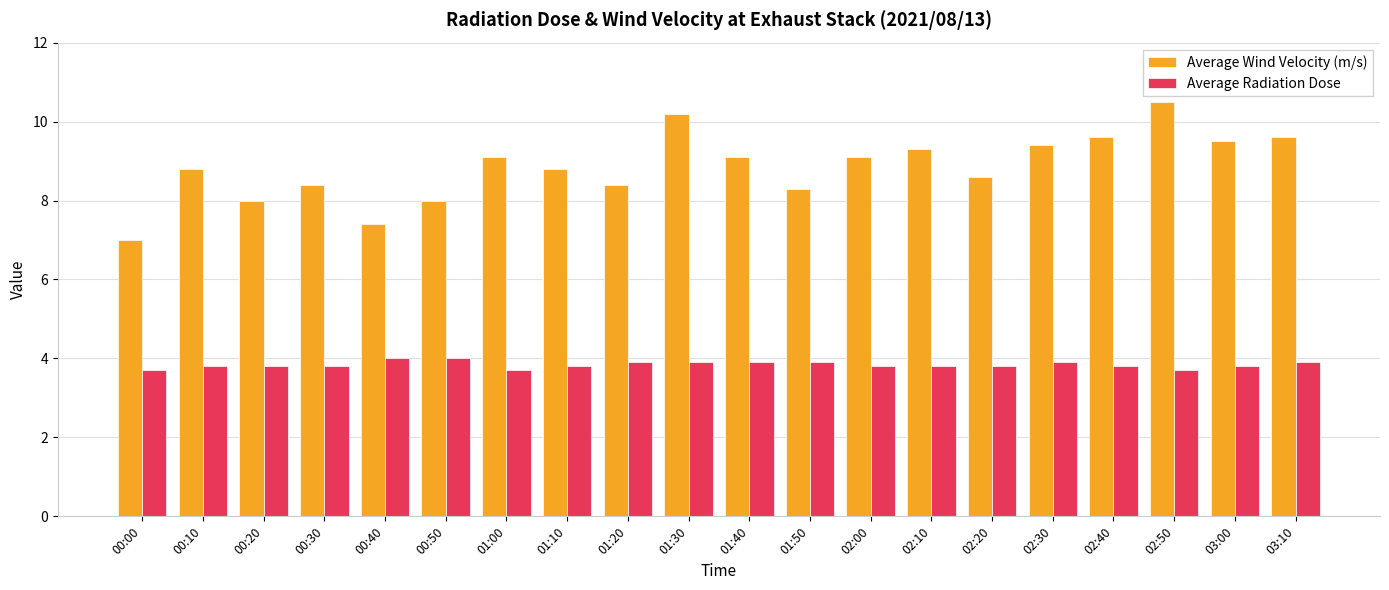

What is the greatest value displayed?

10.5